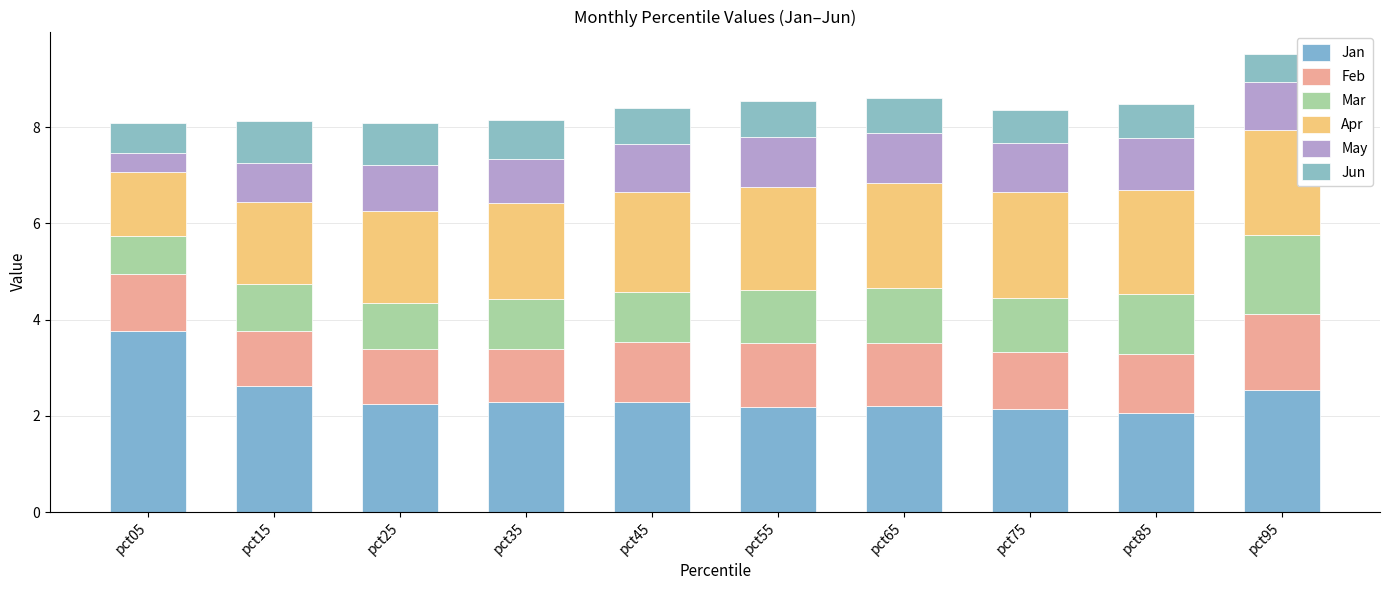

What is the difference between the maximum and second lowest values in the Feb series?

0.4